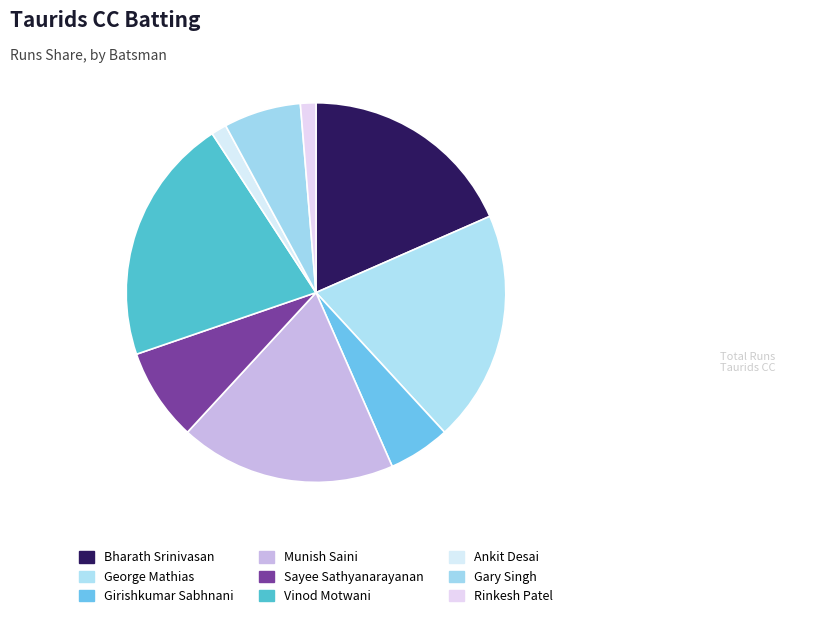

Is Rinkesh Patel the majority of the pie?

No